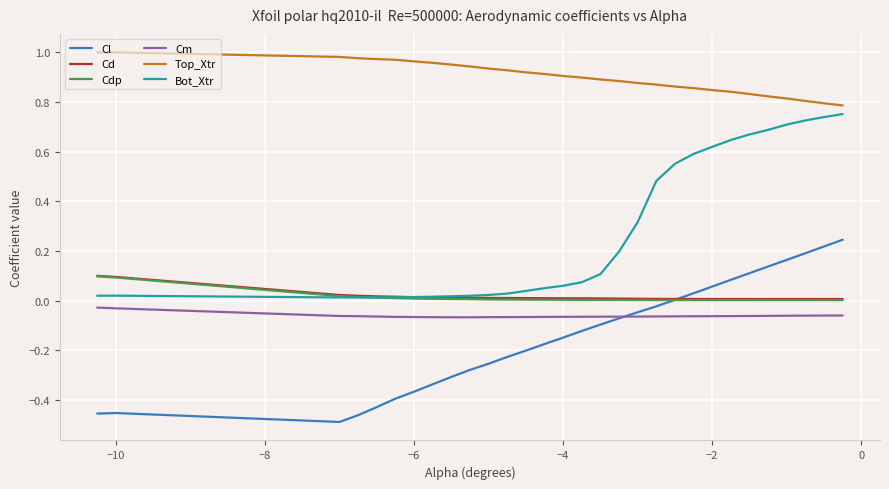

True or false: Top_Xtr and Cm cross at least once.

False